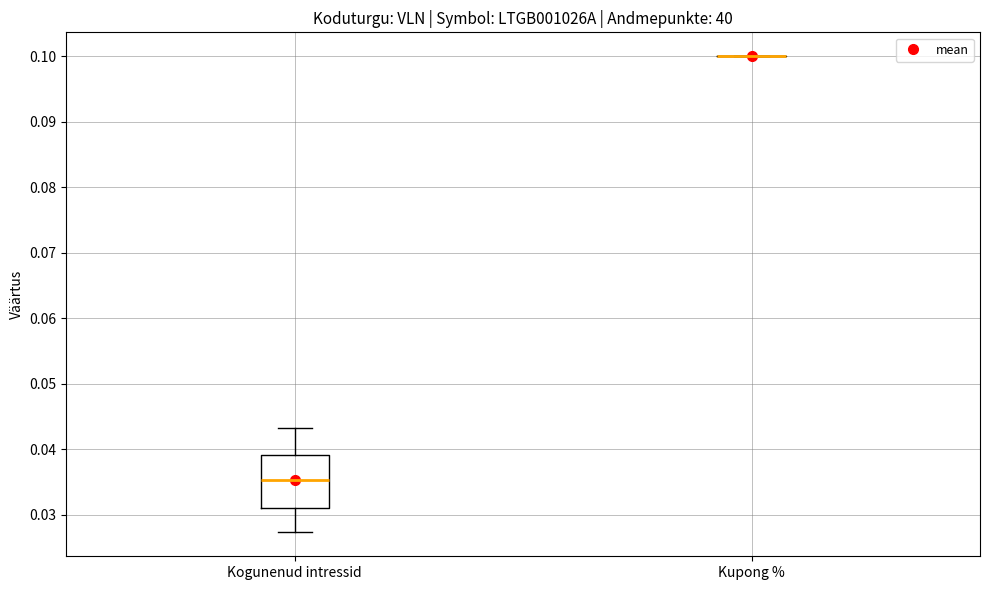

Where does the lower whisker of the box for Kogunenud intressid end on the y-axis? The values are not printed on the chart, so give them approximately, as read against the axis.

0.027